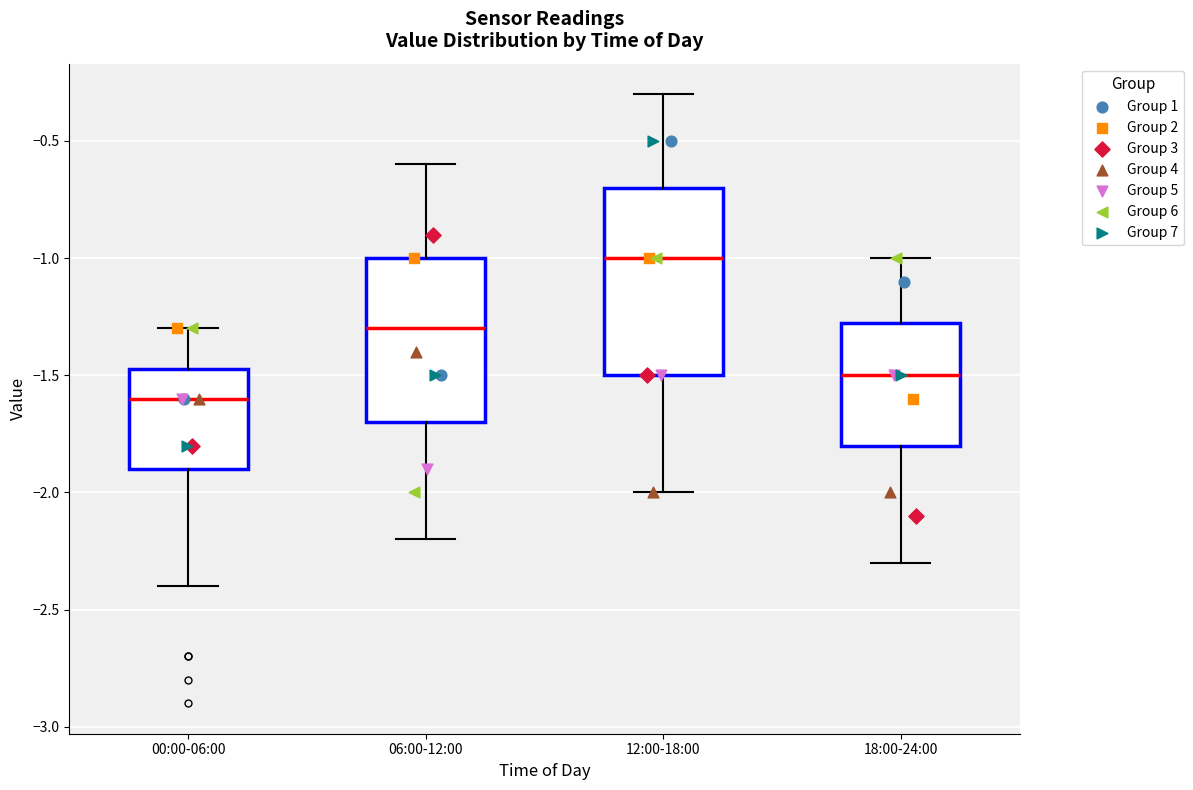

Where does the median line of the box for 00:00-06:00 sit on the y-axis? The values are not printed on the chart, so give them approximately, as read against the axis.

-1.60